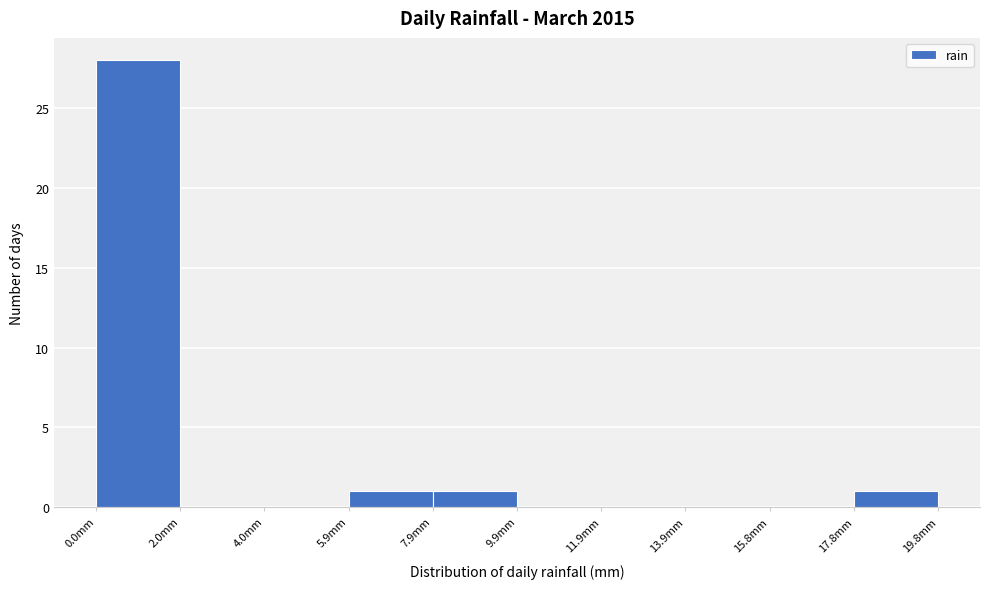

Which range on the x-axis has the tallest bar?

0.00 to 1.98